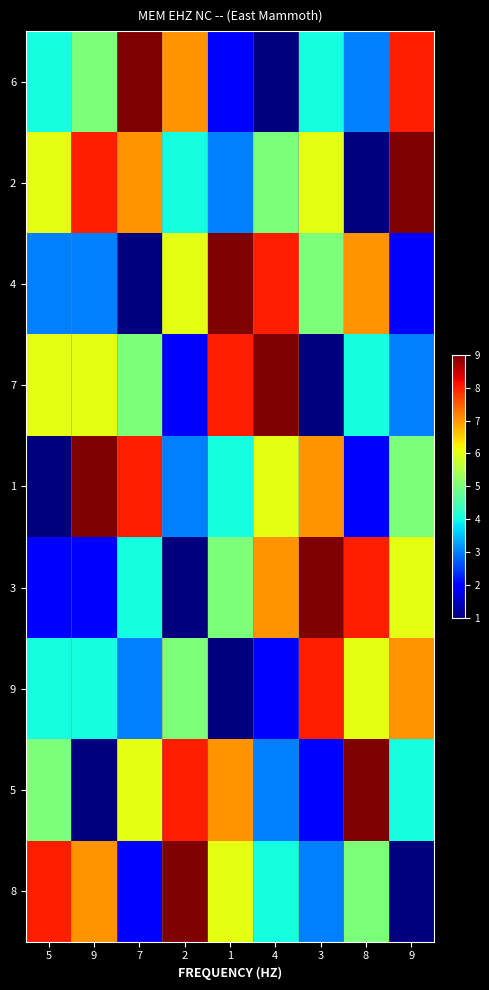

How many data points does each series have?

9